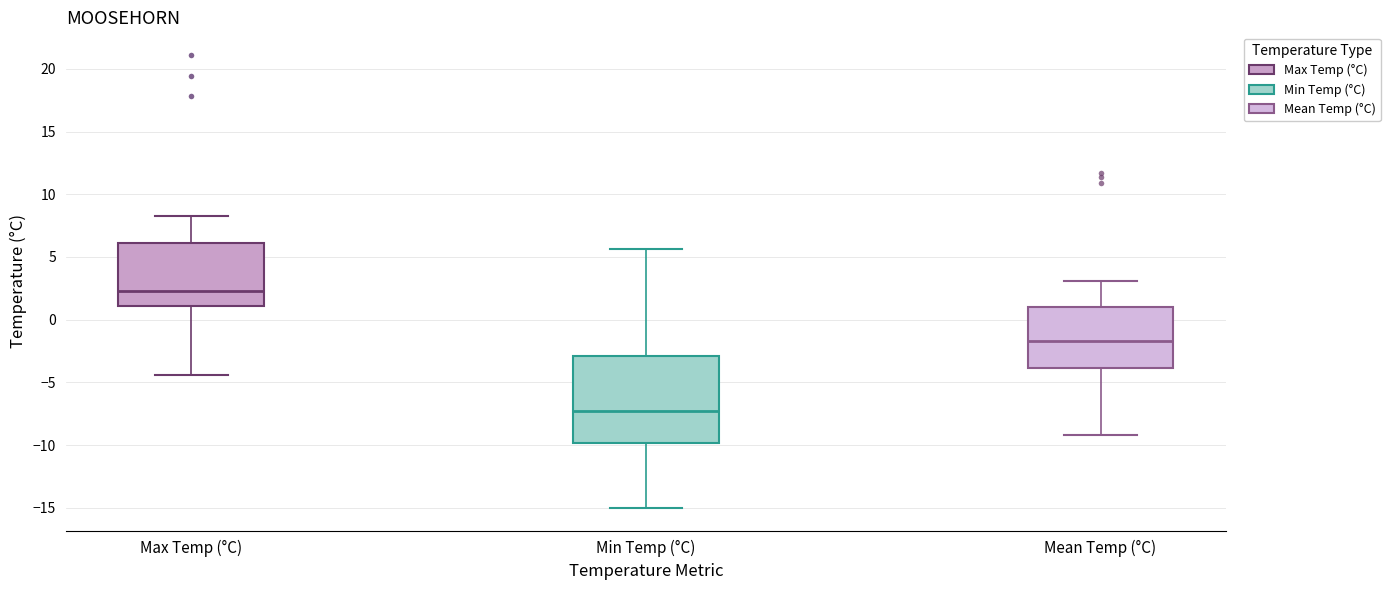

Which box's median line is the lowest?

Min Temp (°C)